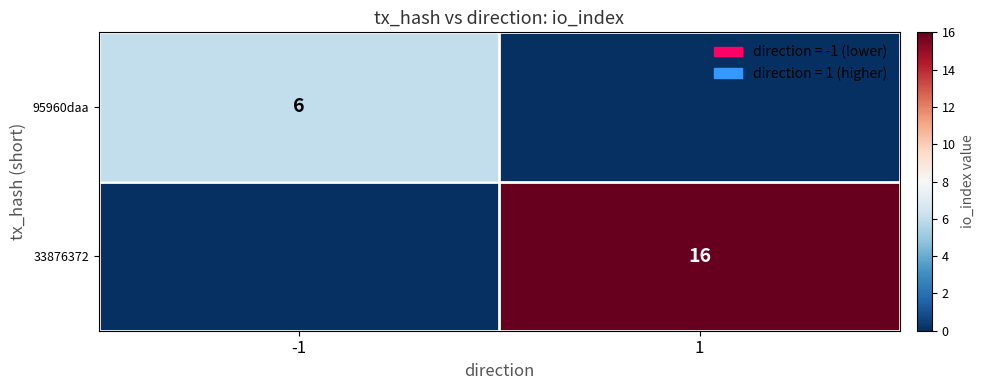

The 95960daa series shows 6 at -1. True or false?

True